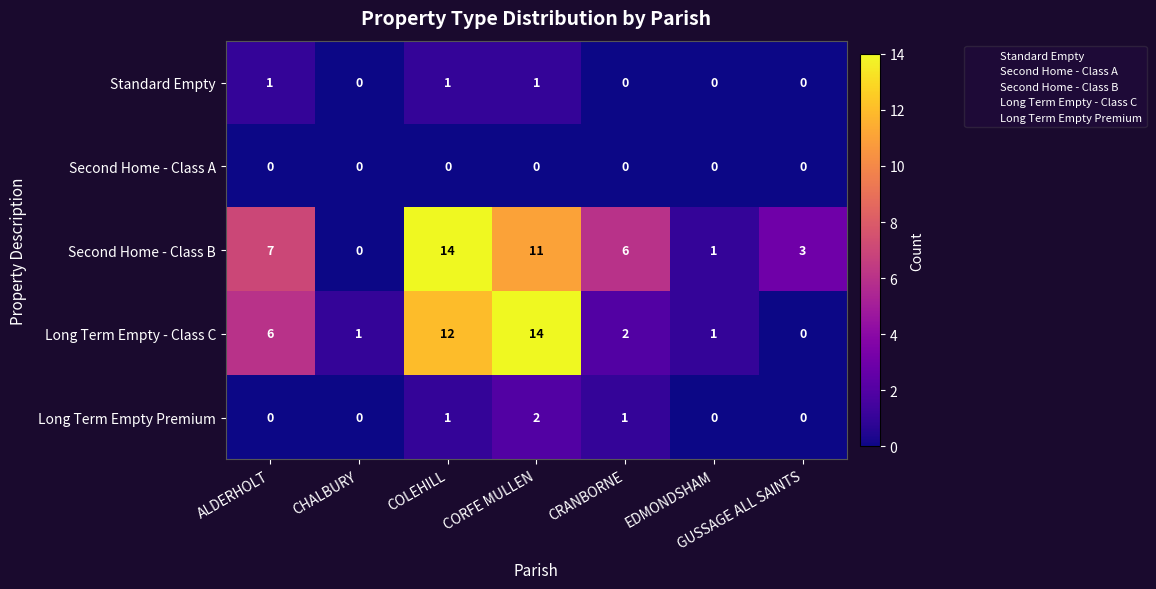

At which label does Second Home - Class B reach its minimum?

CHALBURY